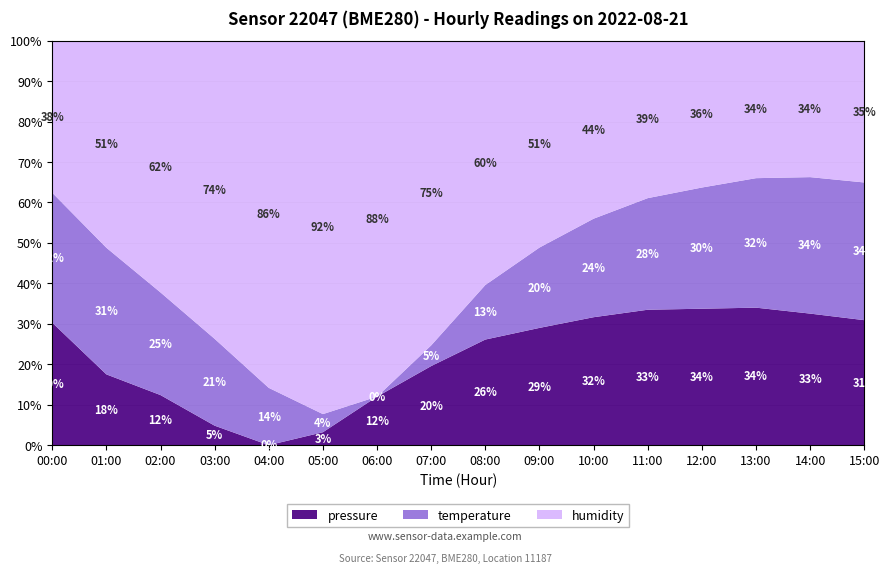

True or false: pressure has a value of 32.5 at 14:00.

True